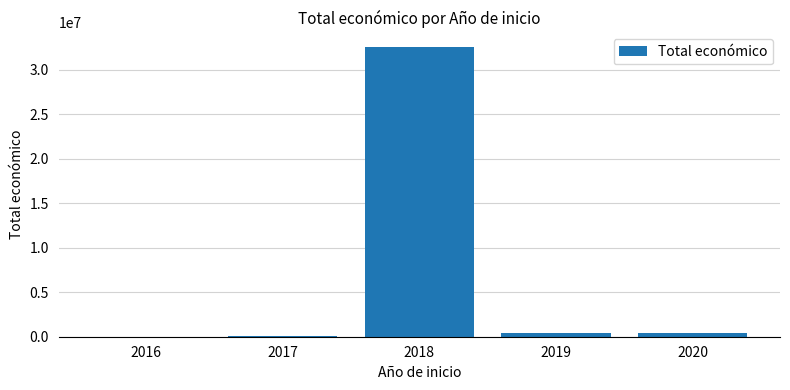

List the labels in order of value, largest first.

2018, 2019, 2020, 2017, 2016